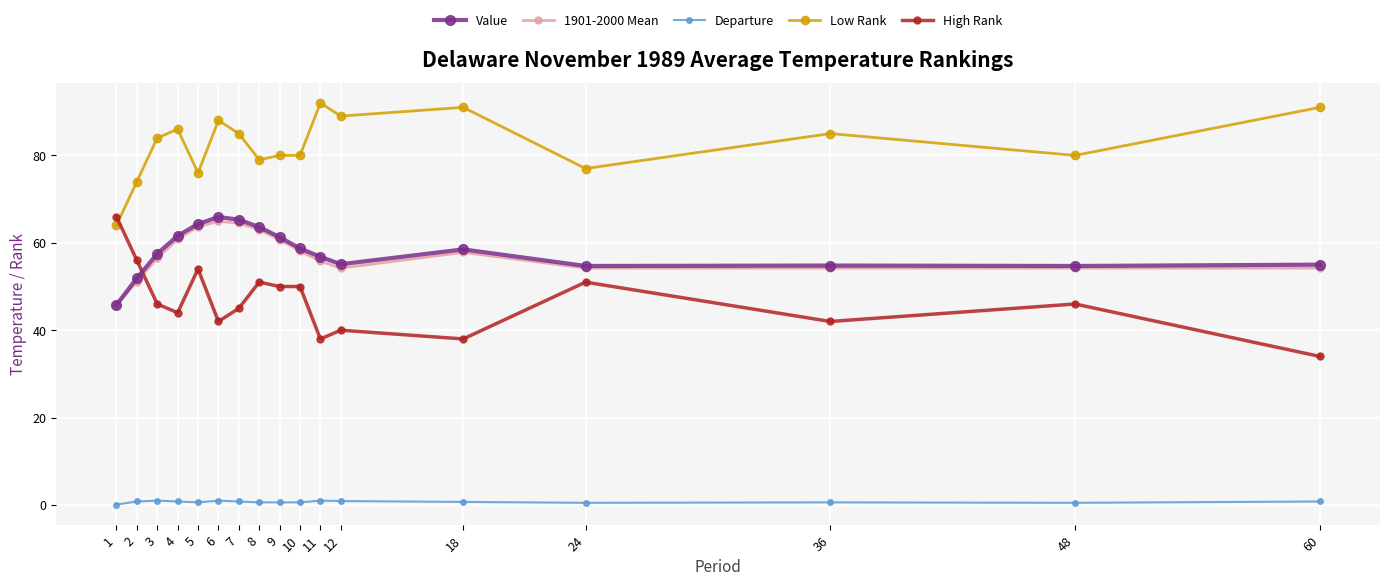

What is the approximate value of 1901-2000 Mean at 18?

57.8